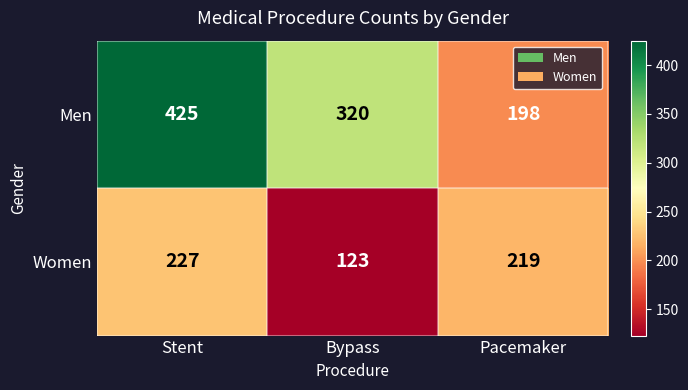

Where is Women nearest to the value 175?

Pacemaker